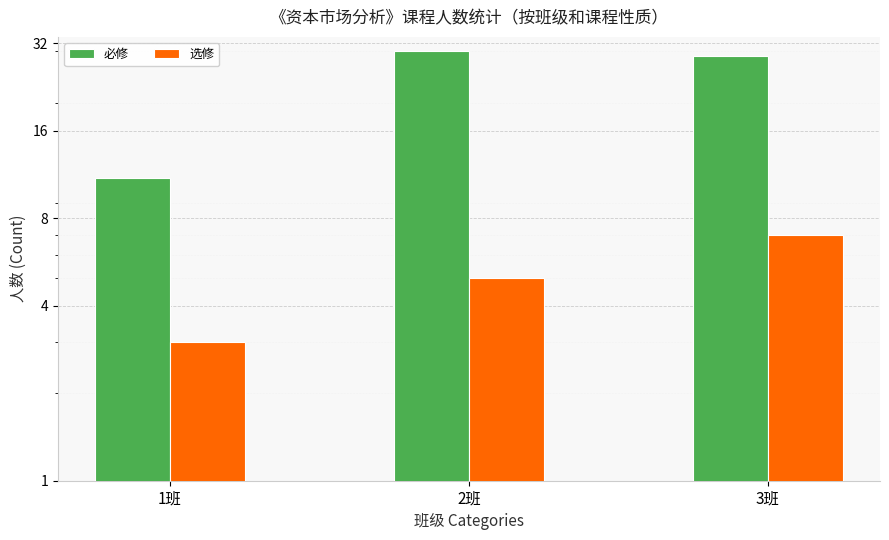

What is the spread (max minus min) of values at 2班?

25